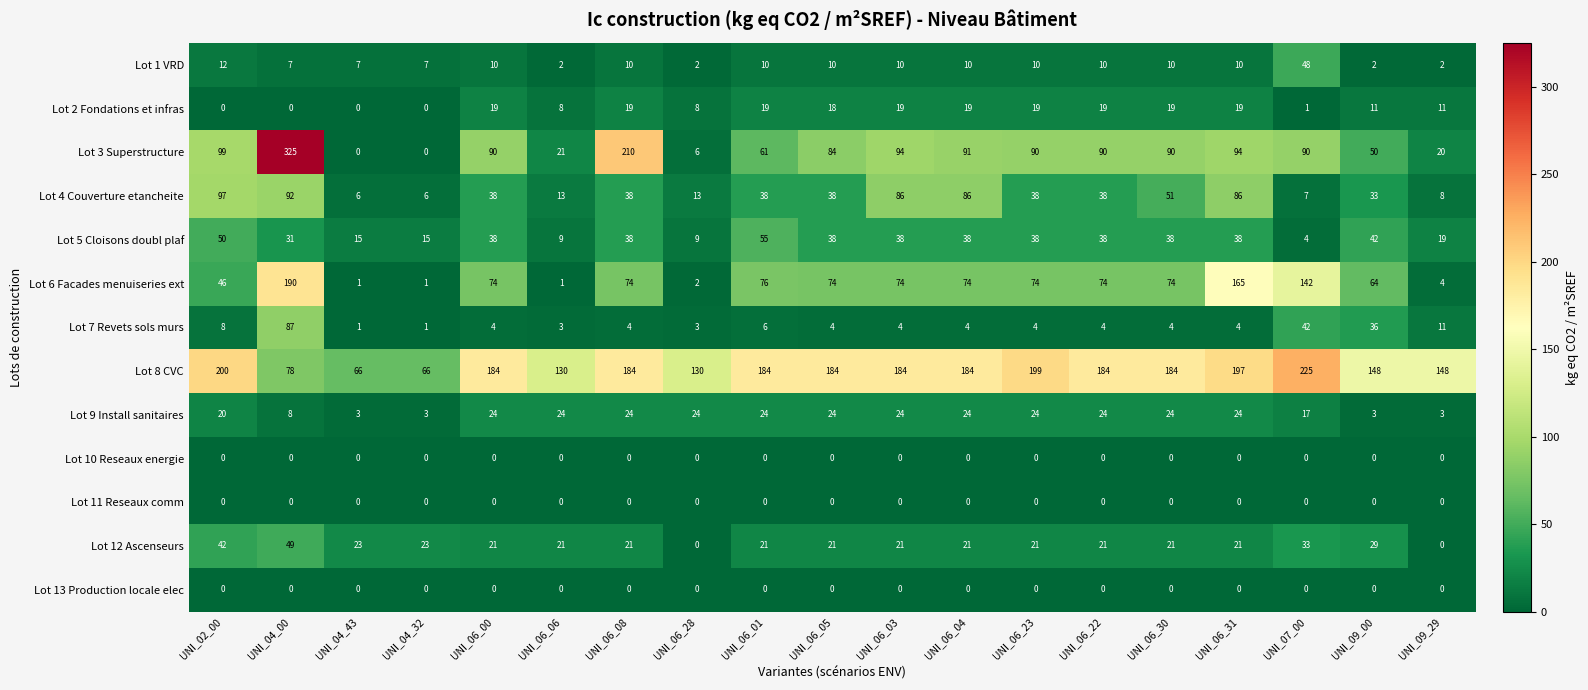

At which category is the sum across all series the highest?

UNI_04_00